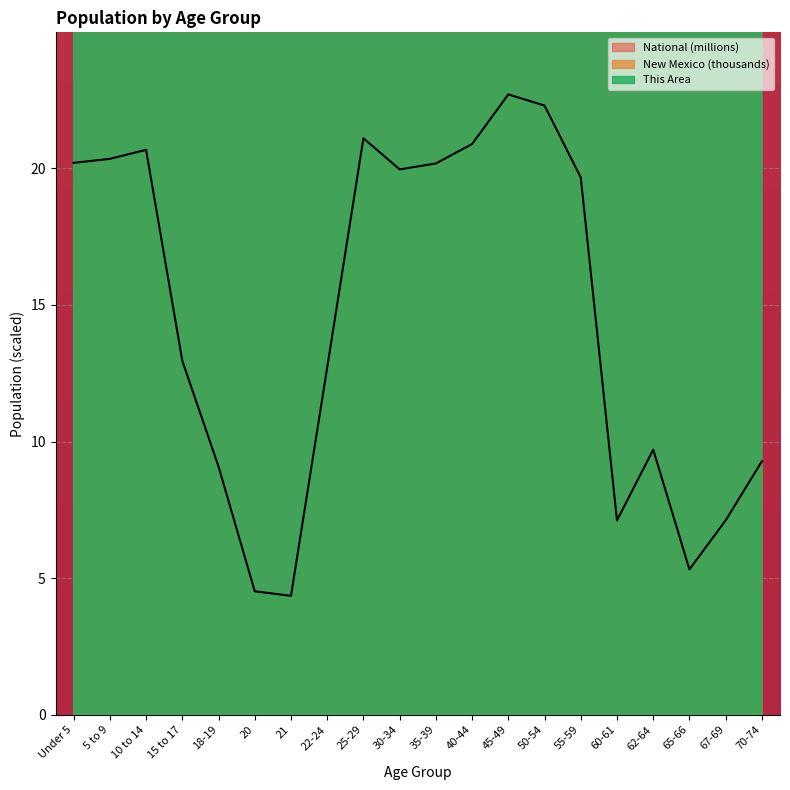

The value of National at 18-19 is 15.0. True or false?

False